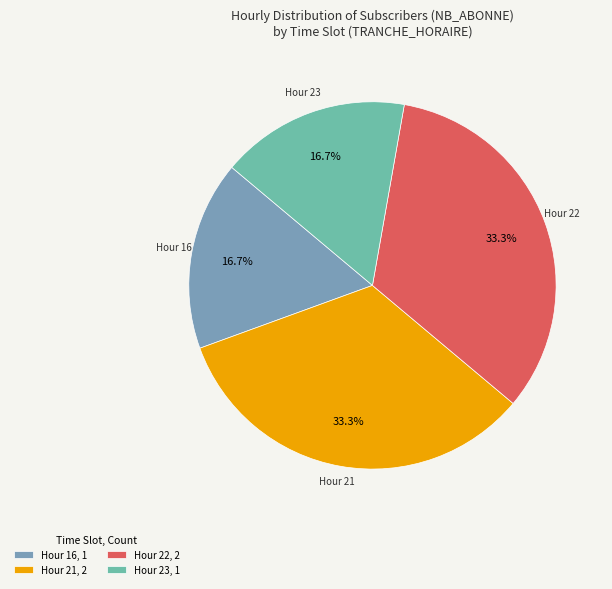

Count the number of slices in the pie.

4